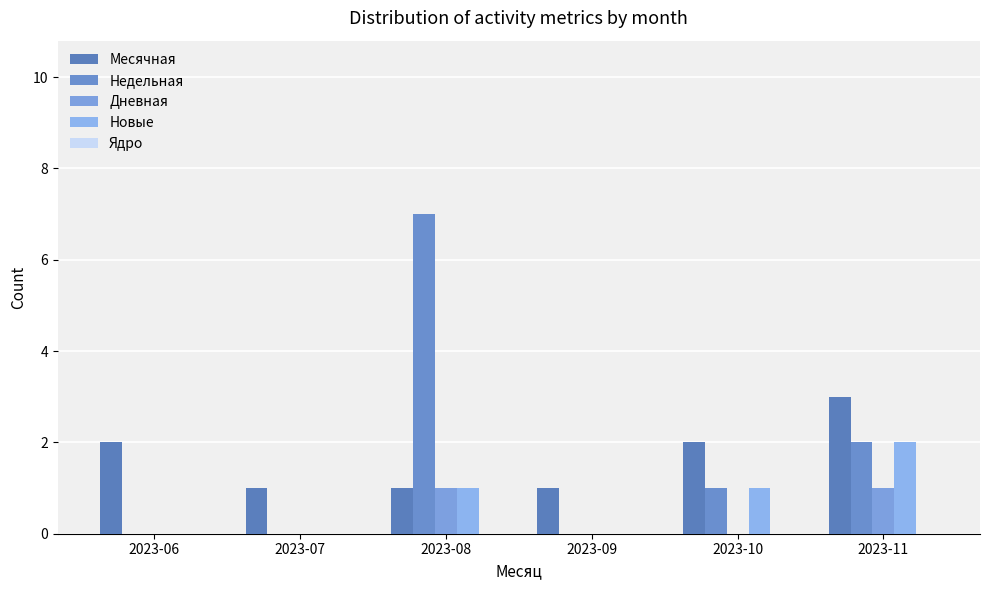

The value of Месячная at 2023-10 is 2. True or false?

True